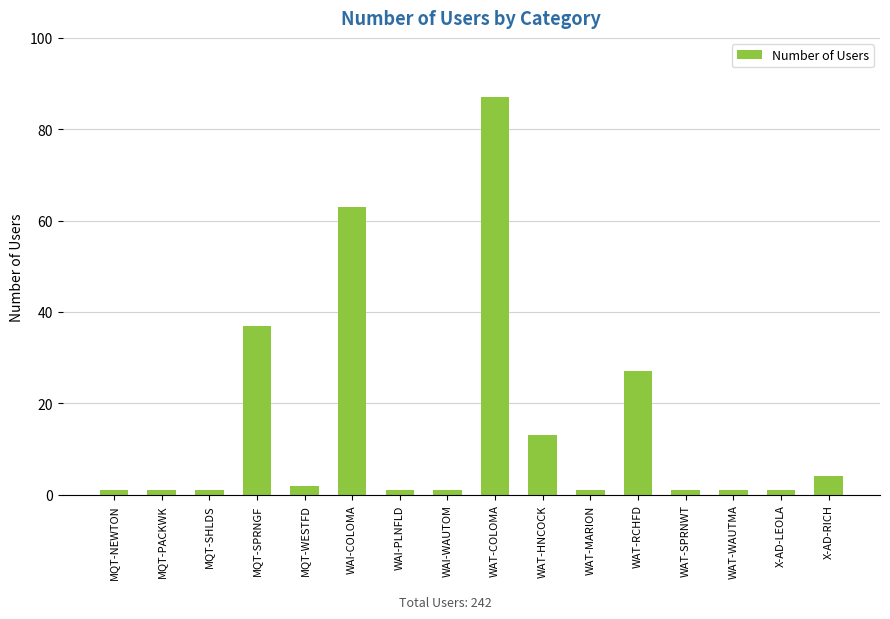

The value at WAT-HNCOCK is 5. True or false?

False